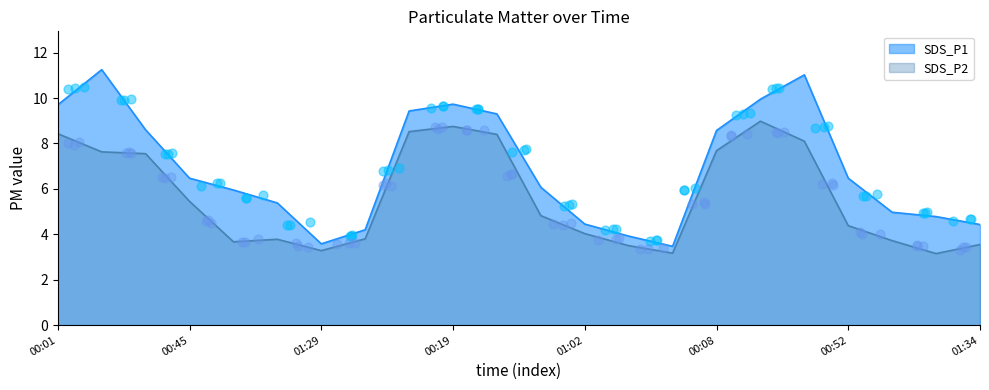

Which series contains the lowest Y value?

SDS_P2